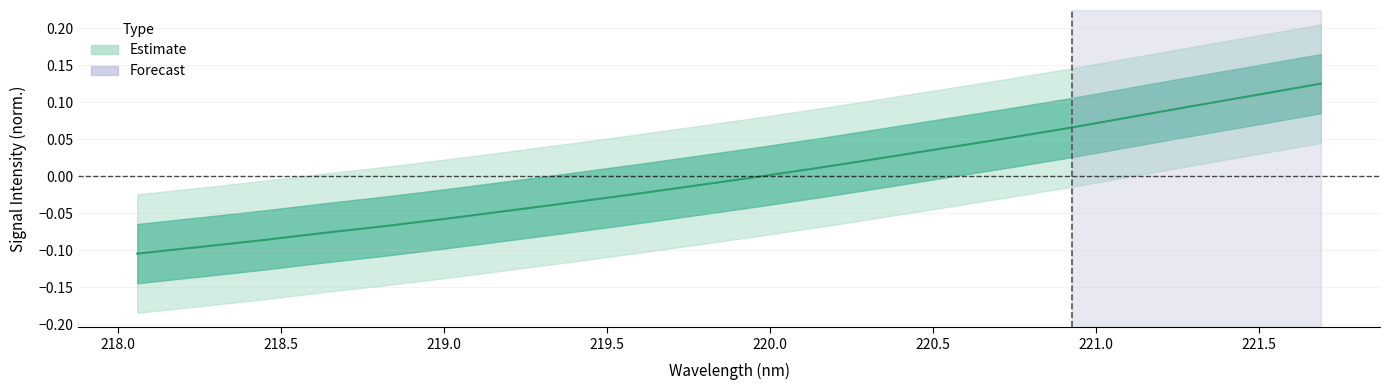

What is the minimum value shown in the chart?

-0.1